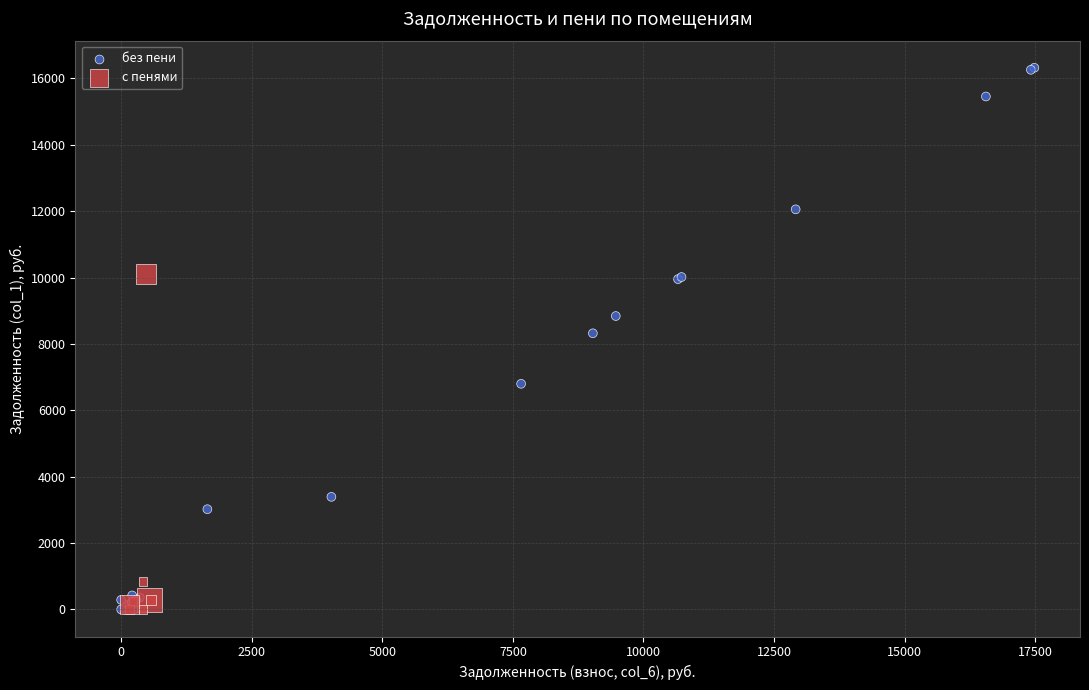

Which series contains the highest Y value?

без пени